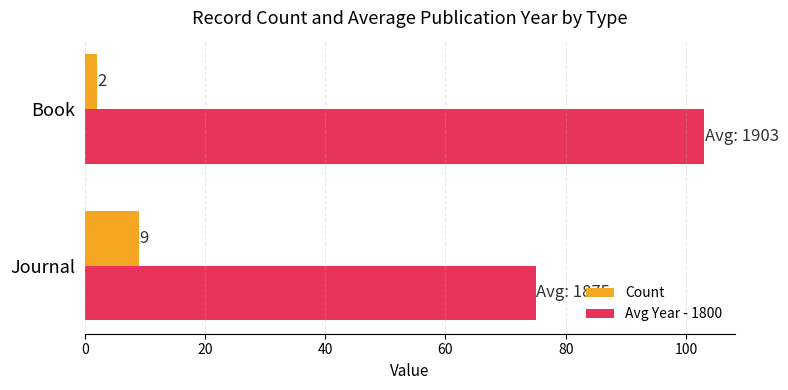

How many series are shown in this chart?

2